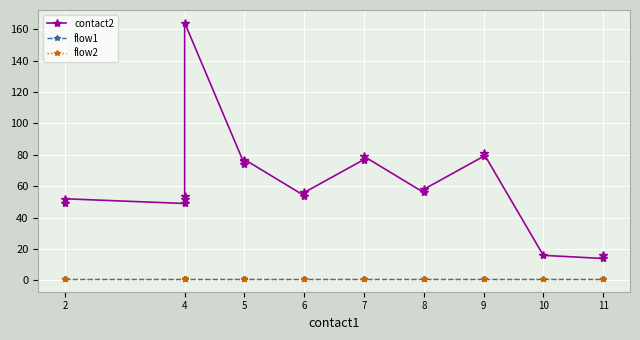

What are all the series names shown in the legend?

contact2, flow1, flow2